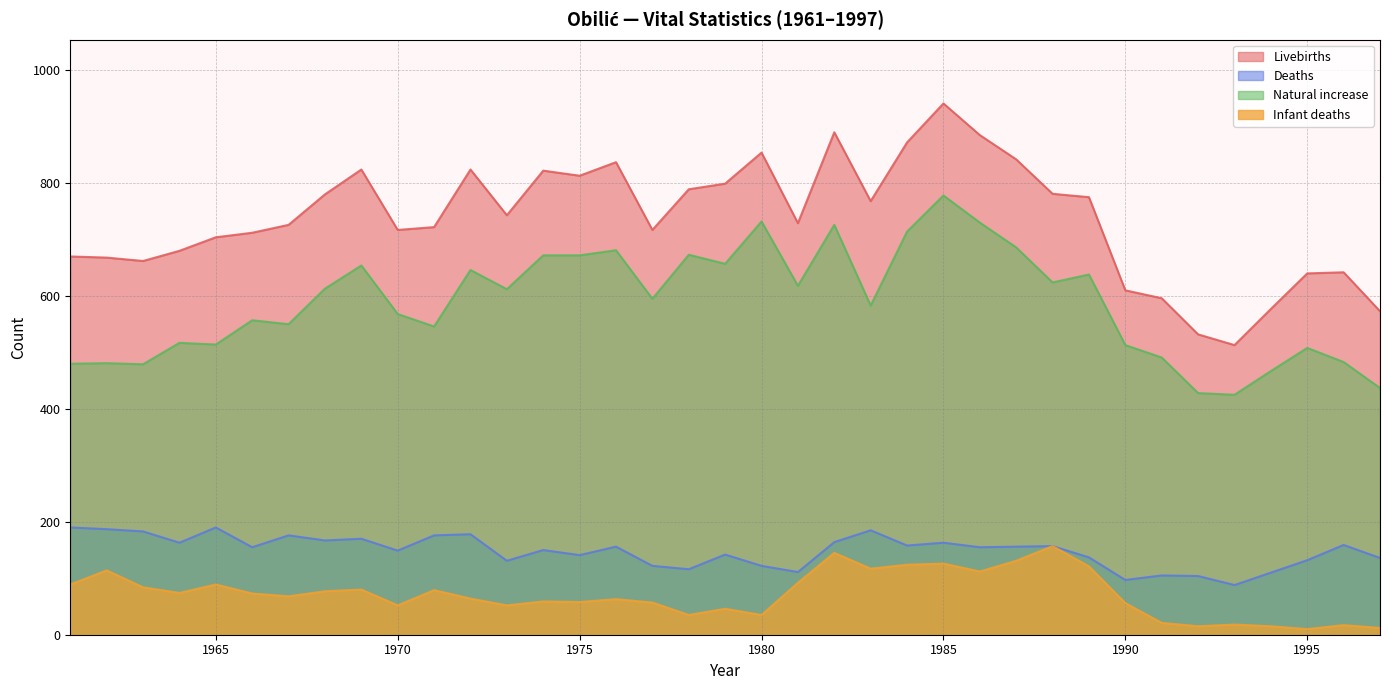

How many distinct data groups are displayed?

4